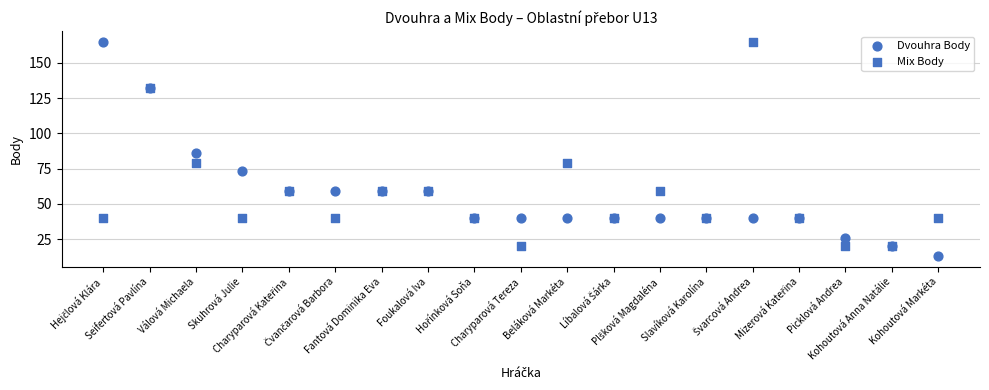

Which series contains the highest Y value?

Dvouhra Body